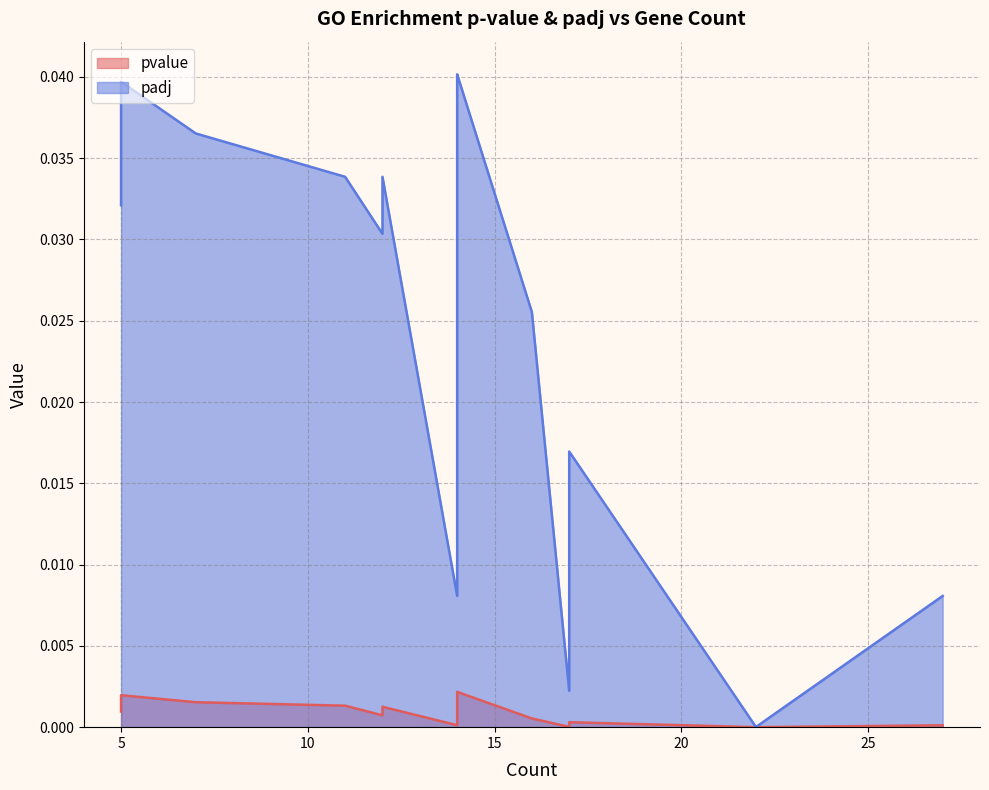

Between 11 and 16, which is larger?

11